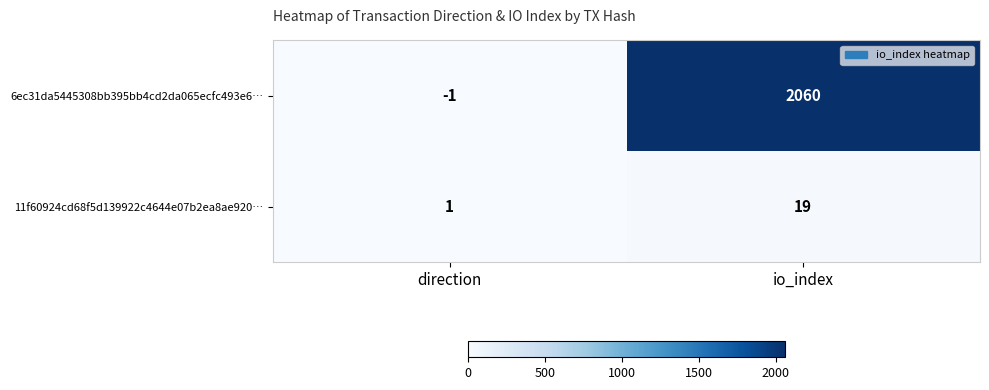

At which label is 6ec31da5445308bb395bb4cd2da065ecfc493e6… closest to 1029?

direction